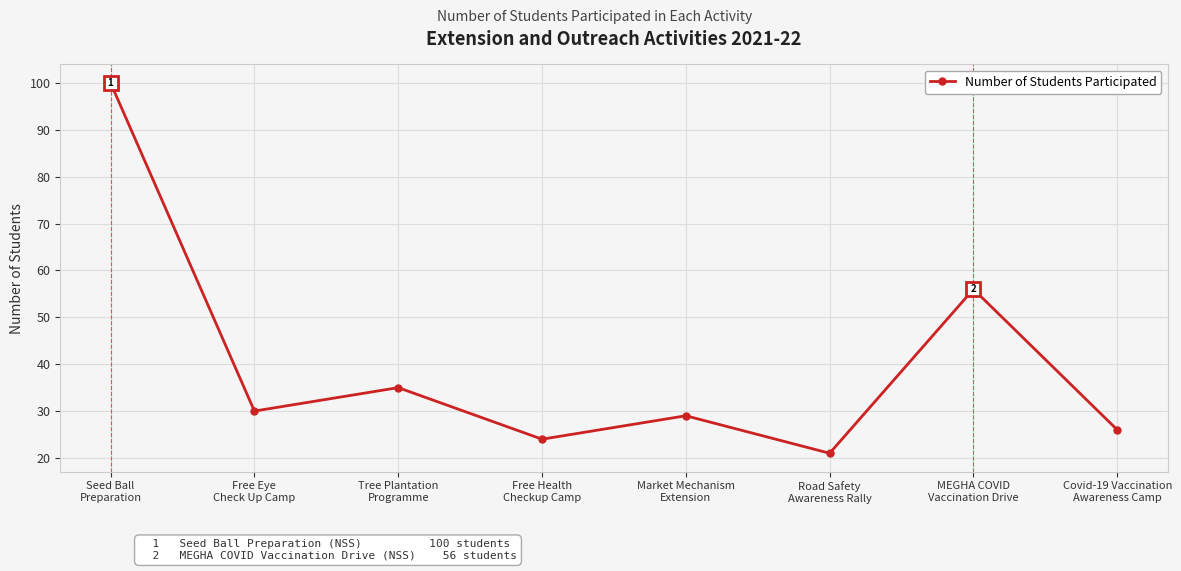

What is the value of the 1st point from the left?

100